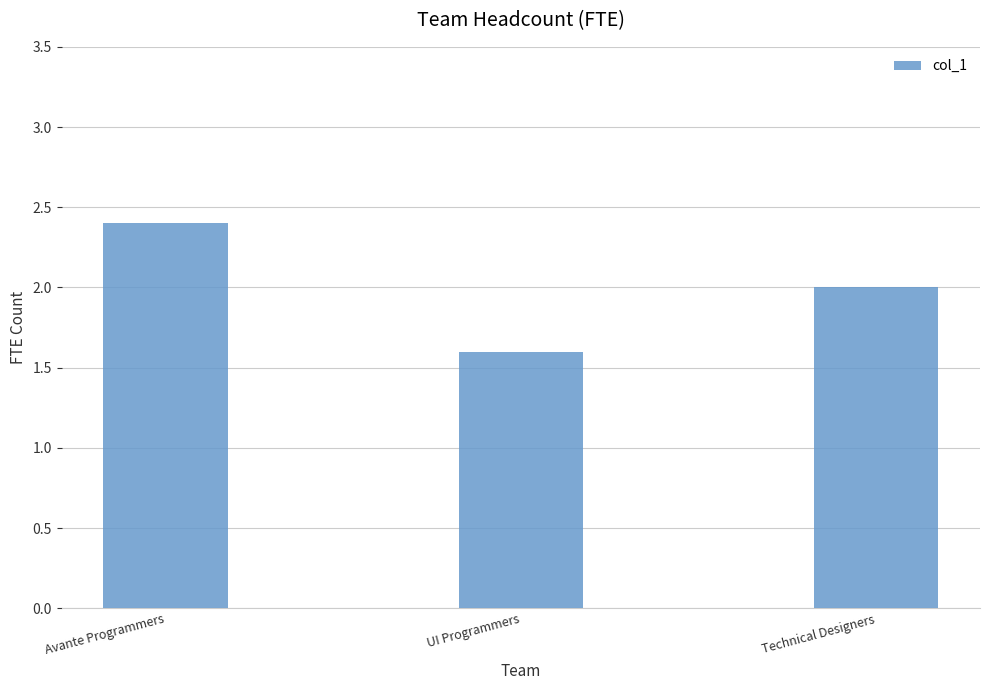

The chart shows a value of 0.5 at Avante Programmers. True or false?

False